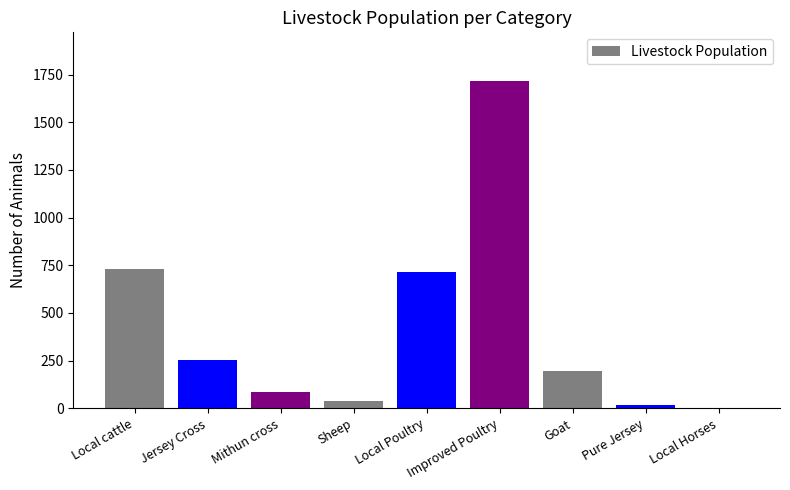

Which has a higher value, Improved Poultry or Local cattle?

Improved Poultry